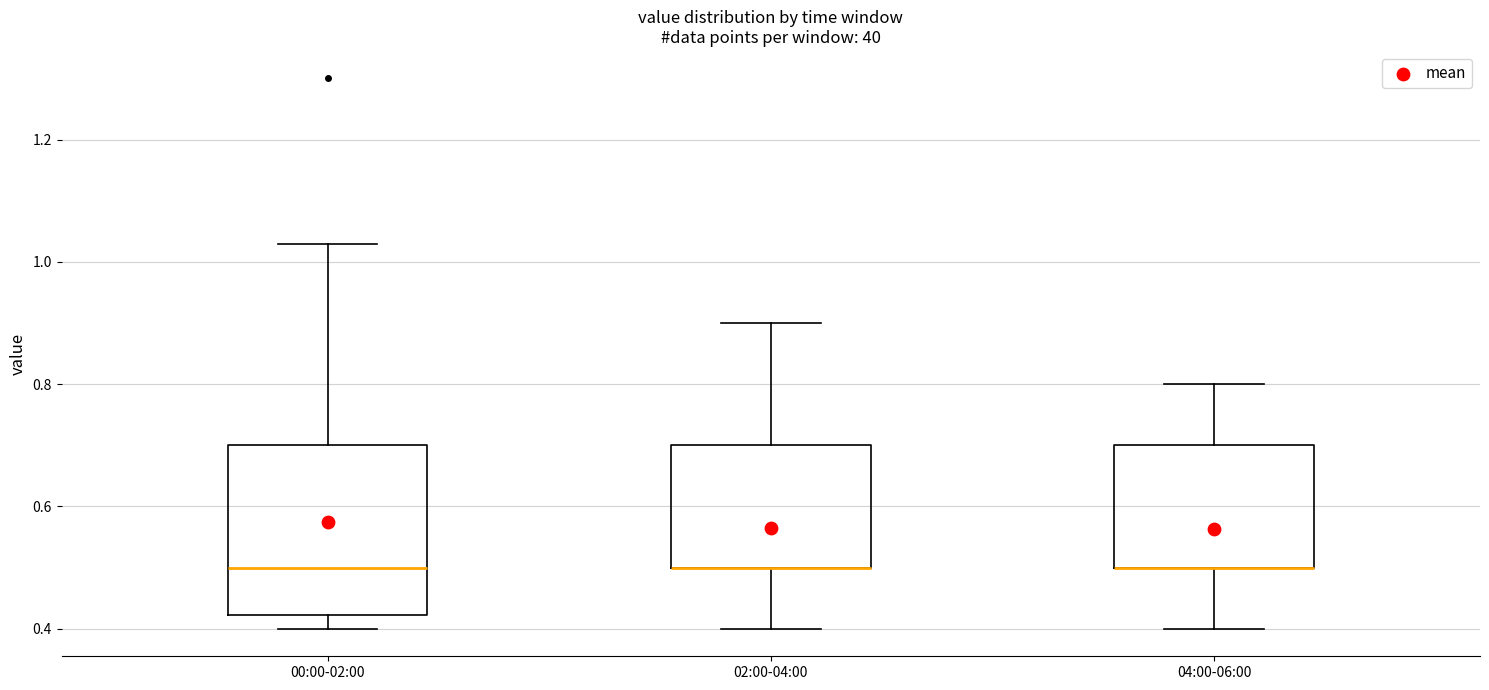

Where is the upper edge of the box for 02:00-04:00 on the y-axis? The values are not printed on the chart, so give them approximately, as read against the axis.

0.70